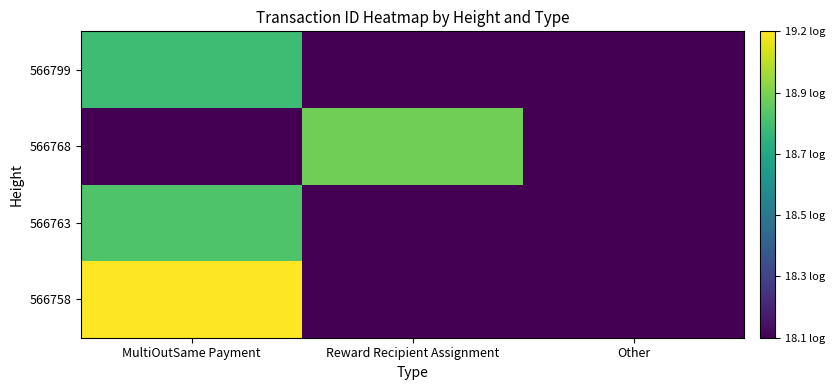

Reading left to right, list all the values displayed in this chart.

566758: MultiOutSame Payment=19.2	Reward Recipient Assignment=18.1	Other=18.1
566763: MultiOutSame Payment=18.9	Reward Recipient Assignment=18.1	Other=18.1
566768: MultiOutSame Payment=18.1	Reward Recipient Assignment=18.9	Other=18.1
566799: MultiOutSame Payment=18.8	Reward Recipient Assignment=18.1	Other=18.1